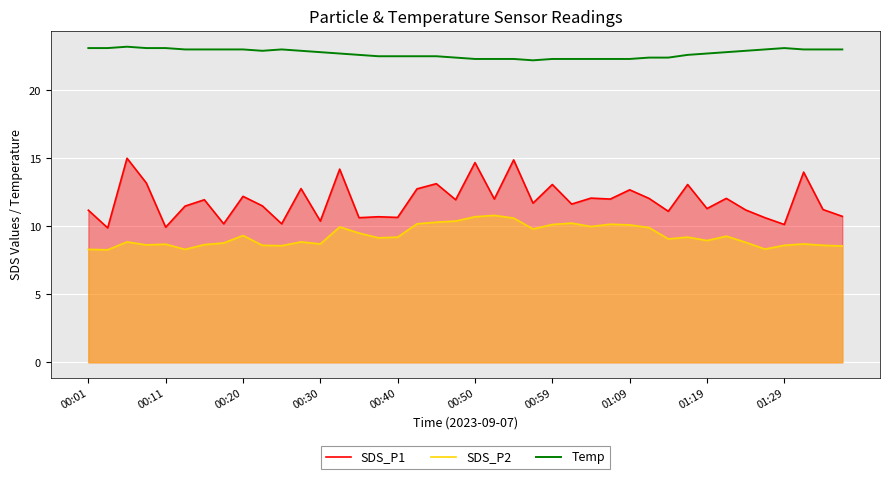

What position from the right is 14?

26